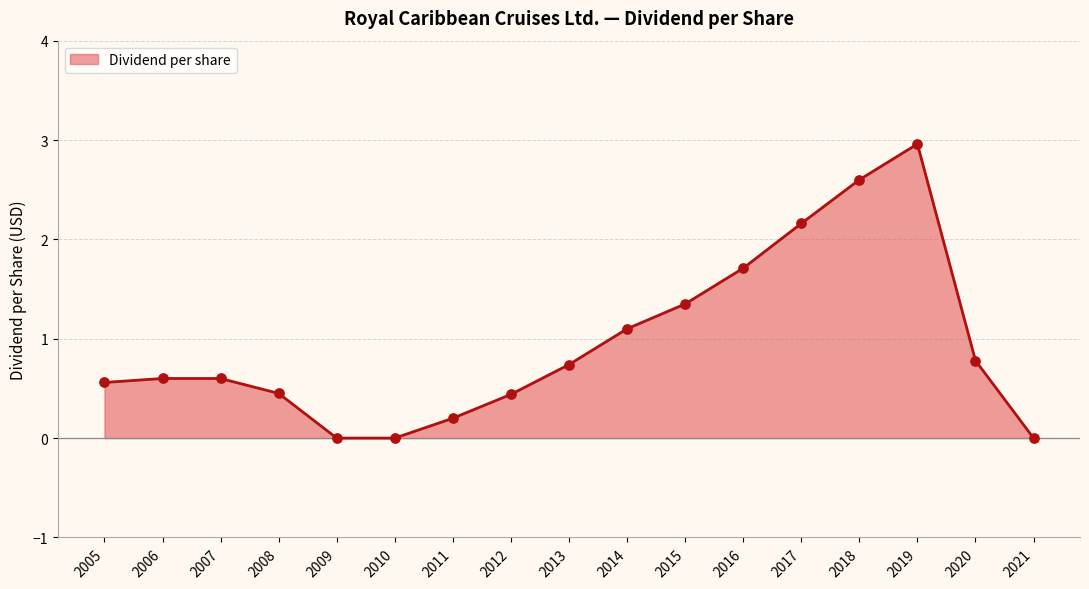

What is the change in value from 2012 to 2015?

+0.9